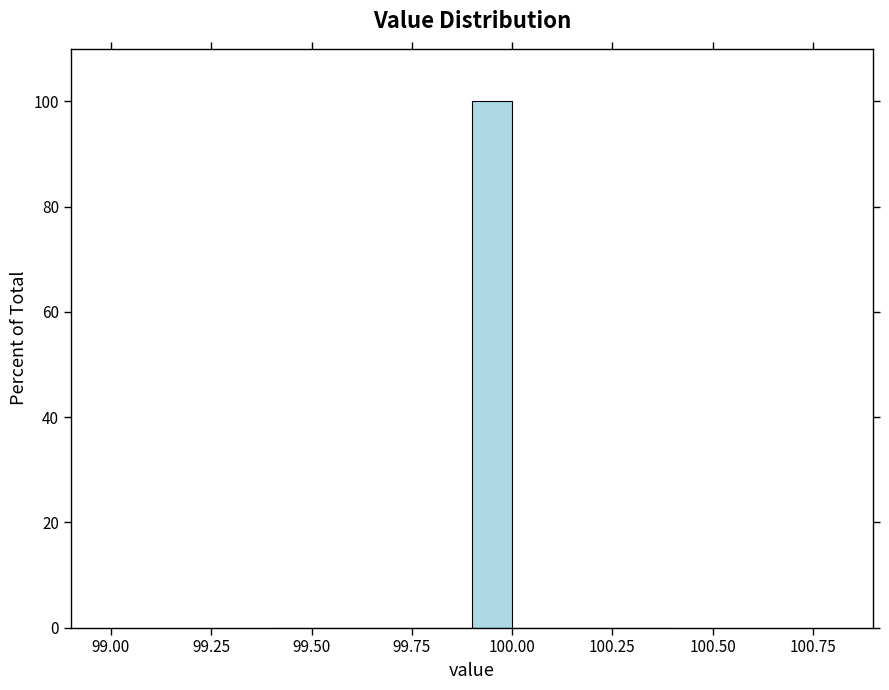

Read against the x-axis, roughly where is the centre of the tallest bar?

99.95